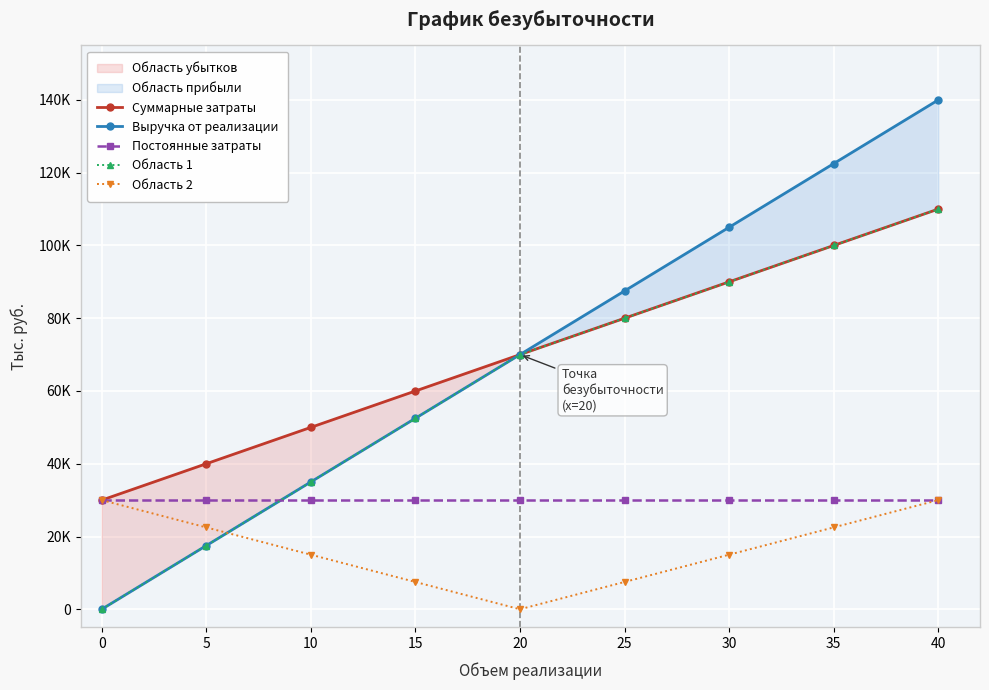

Reading left to right, extract all data points from this chart.

Суммарные затраты: 0=30000	5=40000	10=50000	15=60000	20=70000	25=80000	30=90000	35=100000	40=110000
Выручка от реализации: 0=0	5=17500	10=35000	15=52500	20=70000	25=87500	30=105000	35=122500	40=140000
Постоянные затраты: 0=30000	5=30000	10=30000	15=30000	20=30000	25=30000	30=30000	35=30000	40=30000
Область 1: 0=0	5=17500	10=35000	15=52500	20=70000	25=80000	30=90000	35=100000	40=110000
Область 2: 0=30000	5=22500	10=15000	15=7500	20=0	25=7500	30=15000	35=22500	40=30000